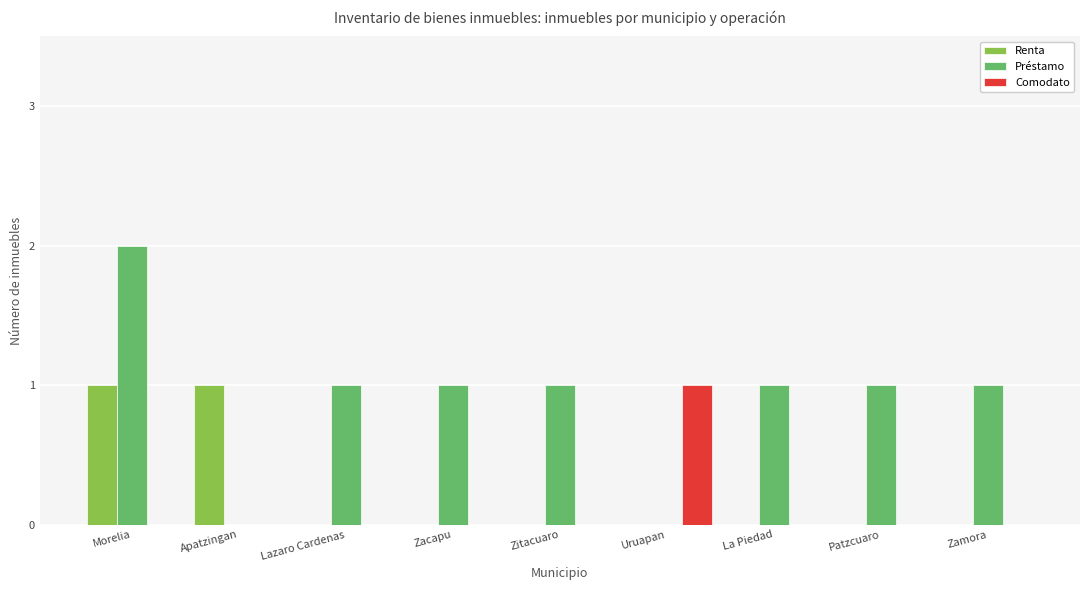

Which series has the widest spread of values?

Préstamo